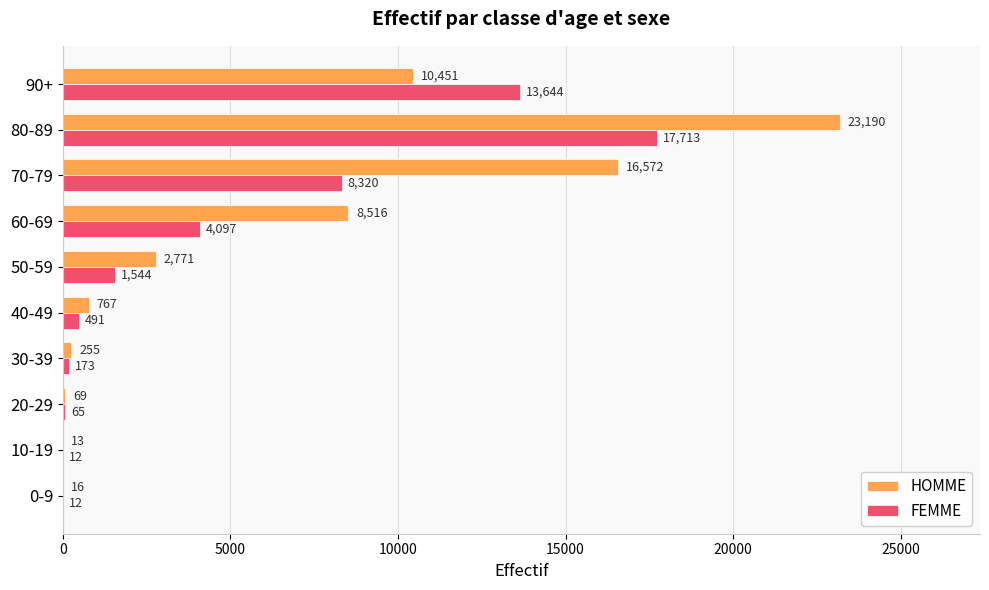

What is the sum of the FEMME values at 0-9 and 90+?

13656